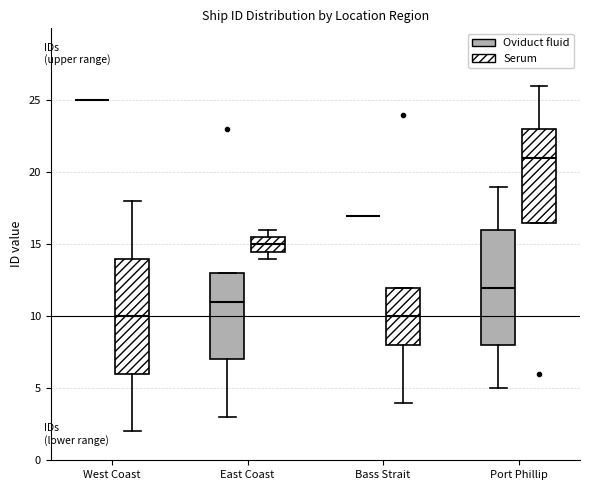

Where does the lower whisker of the box for Port Phillip (Oviduct fluid) end on the y-axis? The values are not printed on the chart, so give them approximately, as read against the axis.

5.0